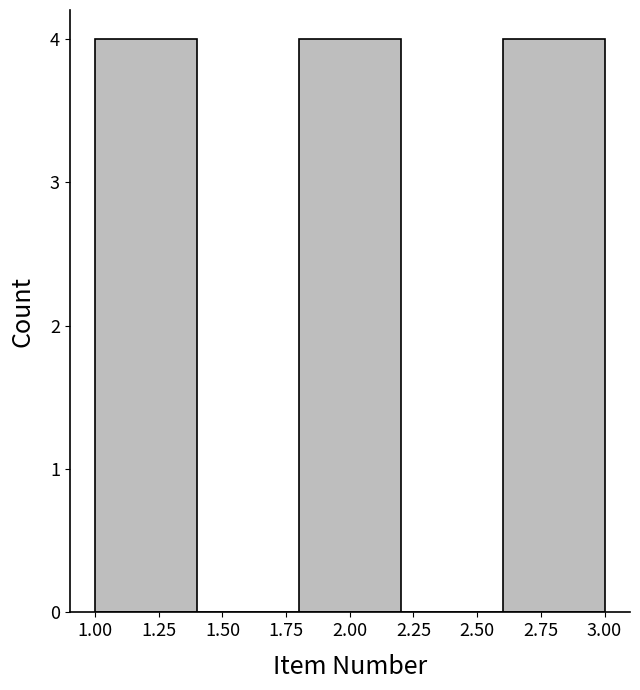

Reading left to right, list every bar in this chart as the range it spans on the x-axis followed by its height. The values are not printed on the chart, so give them approximately, as read against the axis.

1.0 to 1.4: 4
1.4 to 1.8: 0
1.8 to 2.2: 4
2.2 to 2.6: 0
2.6 to 3.0: 4